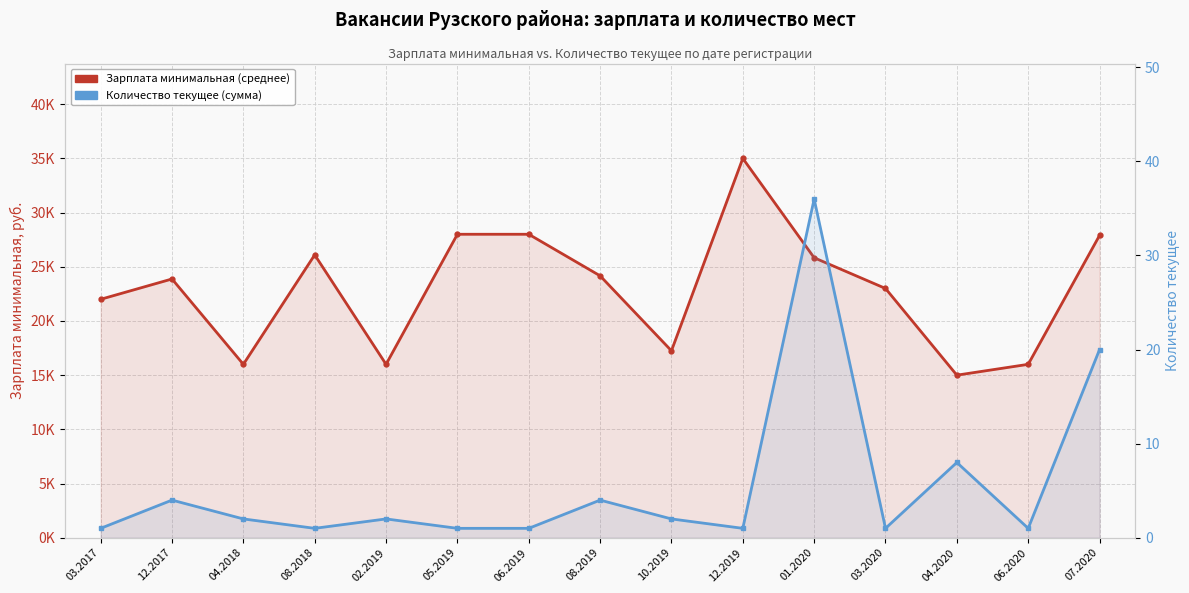

What is the approximate value of Количество текущее (сумма) at 08.2018?

1.0